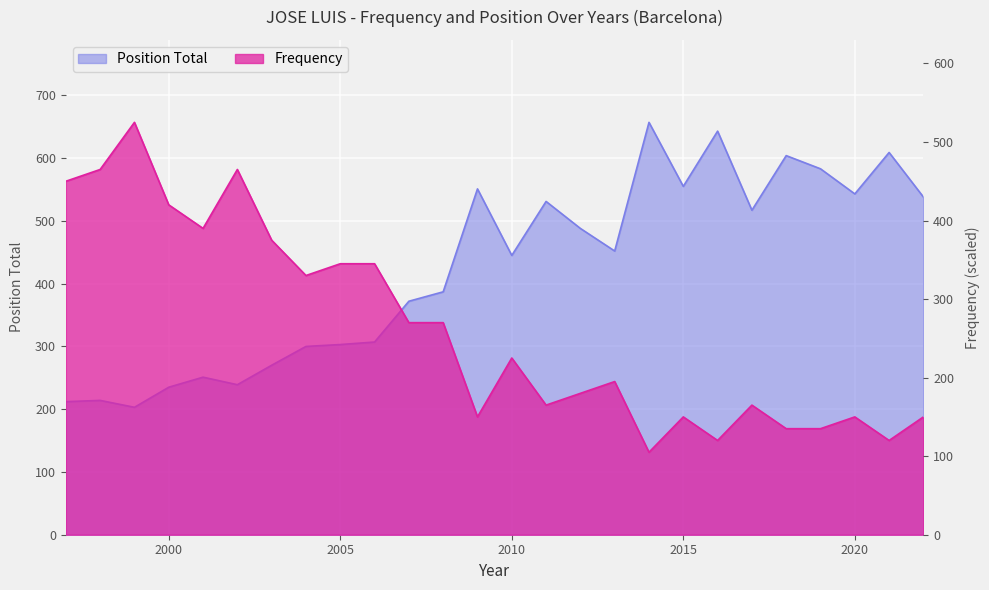

Is it true that Position Total equals 604 at 2018?

True